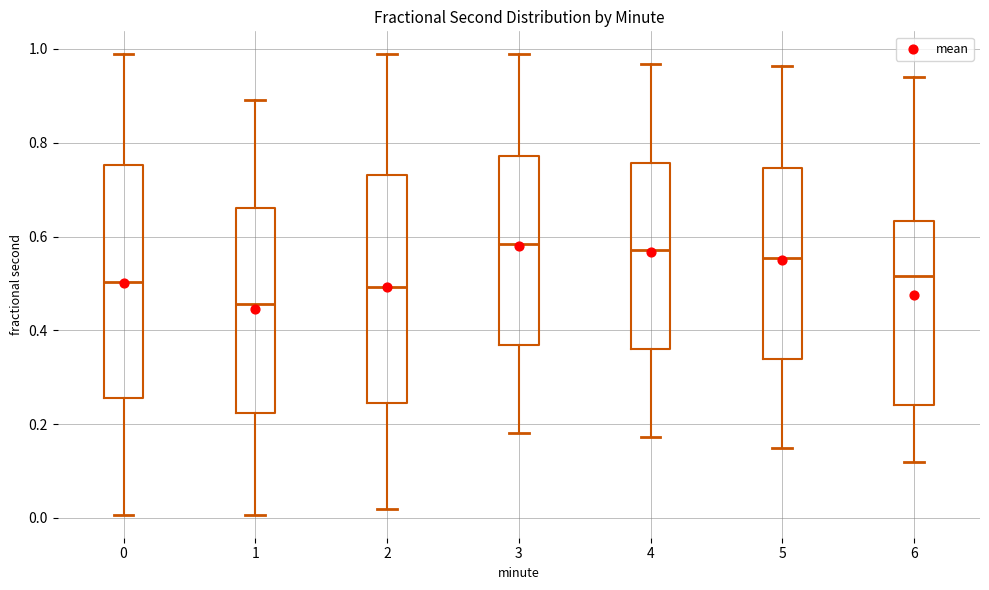

Reading left to right, transcribe this box plot: for each box, give where its median line is, the range the box spans, and where its two whiskers end, as read against the y-axis. The values are not printed on the chart, so give them approximately, as read against the axis.

0: median 0.50, box 0.26 to 0.76, whiskers 0.00 to 0.98
1: median 0.46, box 0.22 to 0.66, whiskers 0.00 to 0.90
2: median 0.50, box 0.24 to 0.74, whiskers 0.02 to 0.98
3: median 0.58, box 0.36 to 0.78, whiskers 0.18 to 0.98
4: median 0.58, box 0.36 to 0.76, whiskers 0.18 to 0.96
5: median 0.56, box 0.34 to 0.74, whiskers 0.14 to 0.96
6: median 0.52, box 0.24 to 0.64, whiskers 0.12 to 0.94